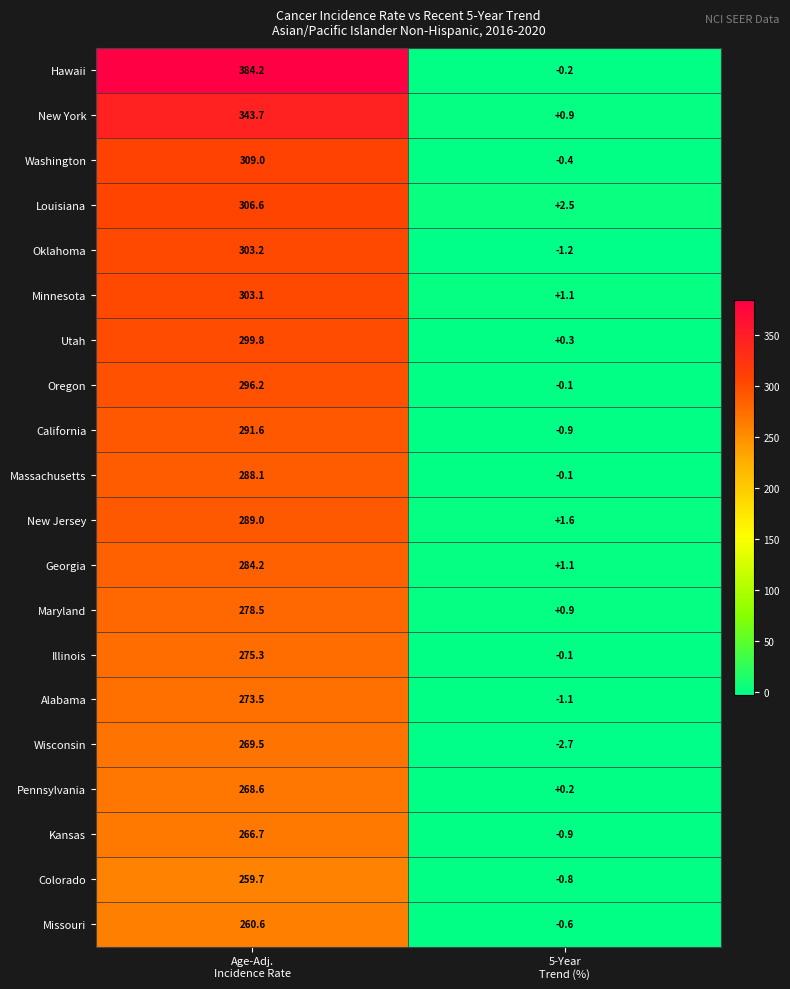

List the series in order of their peak value, lowest first.

Colorado, Missouri, Kansas, Pennsylvania, Wisconsin, Alabama, Illinois, Maryland, Georgia, Massachusetts, New Jersey, California, Oregon, Utah, Minnesota, Oklahoma, Louisiana, Washington, New York, Hawaii